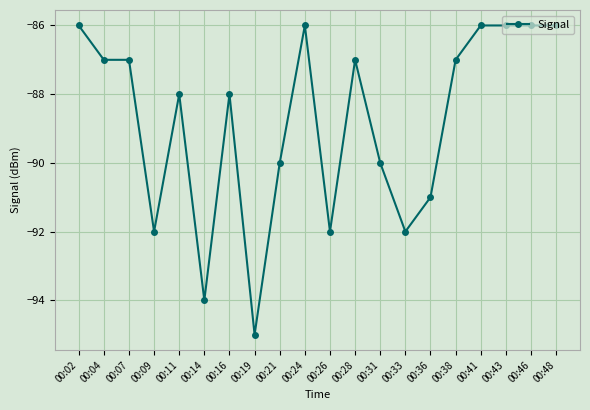

How many categories are shown in the chart?

20